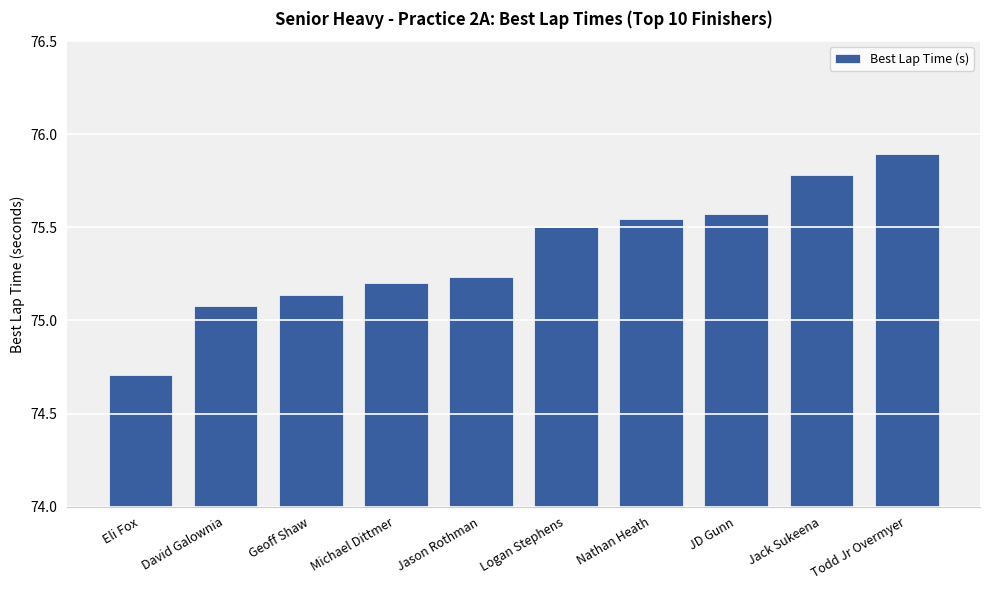

How many data points are less than 75?

1